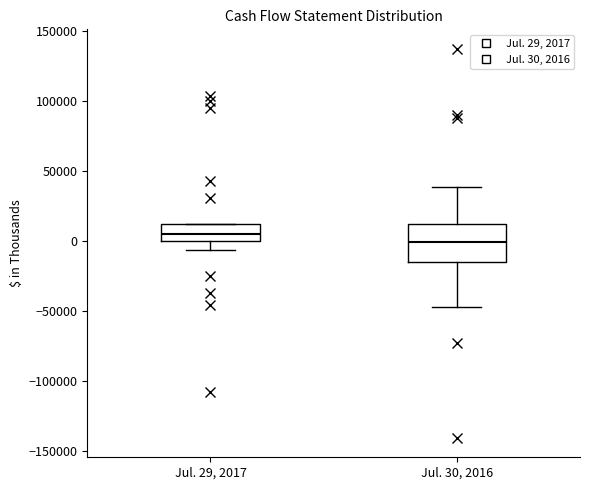

Where is the upper edge of the box for Jul. 29, 2017 on the y-axis? The values are not printed on the chart, so give them approximately, as read against the axis.

10000